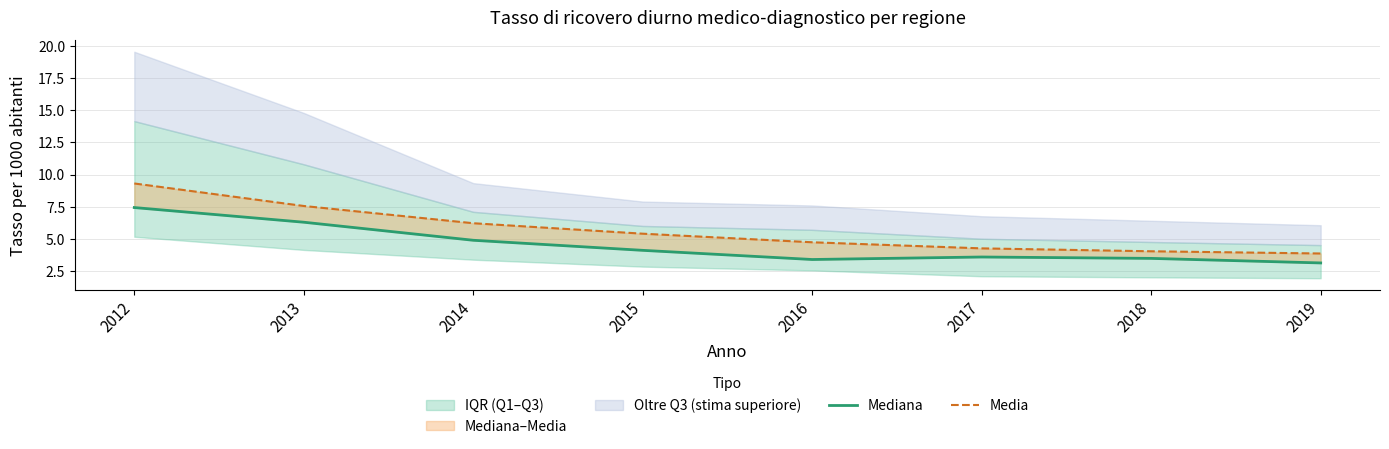

What is the average value of the Mediana series?

4.5